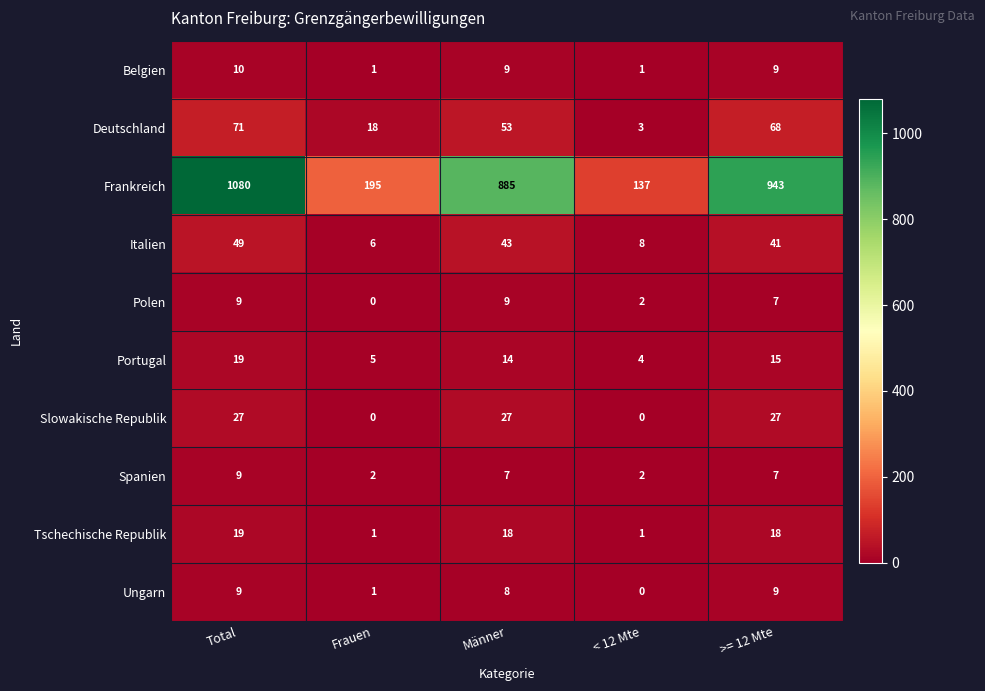

What is the total value across all series at >= 12 Mte?

1144